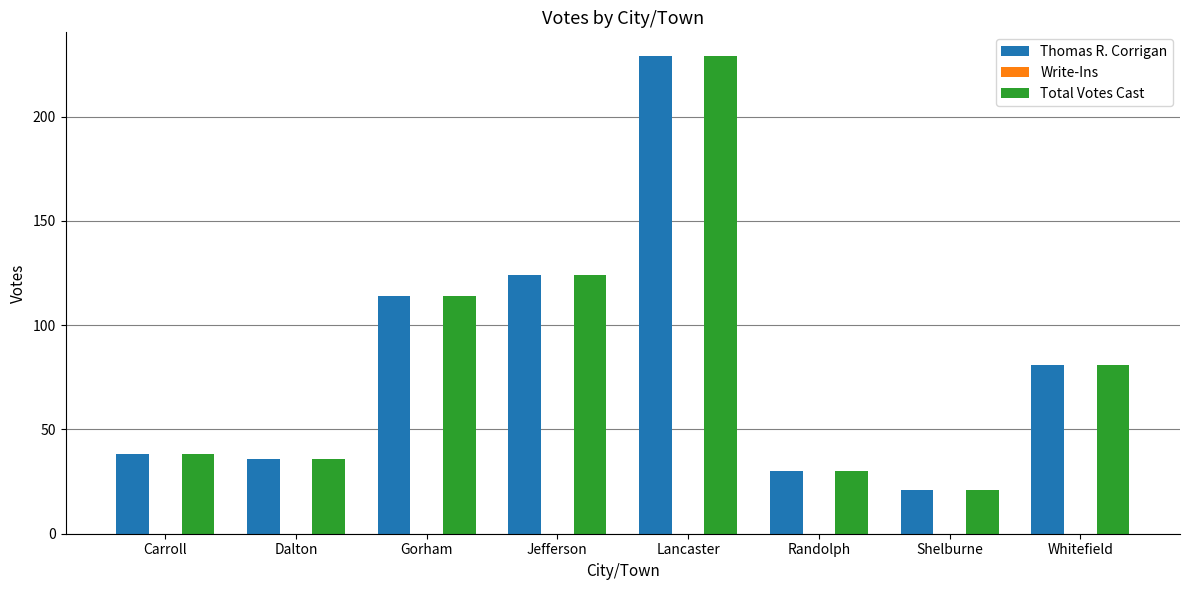

What is the label of the 3rd bar from the right?

Randolph